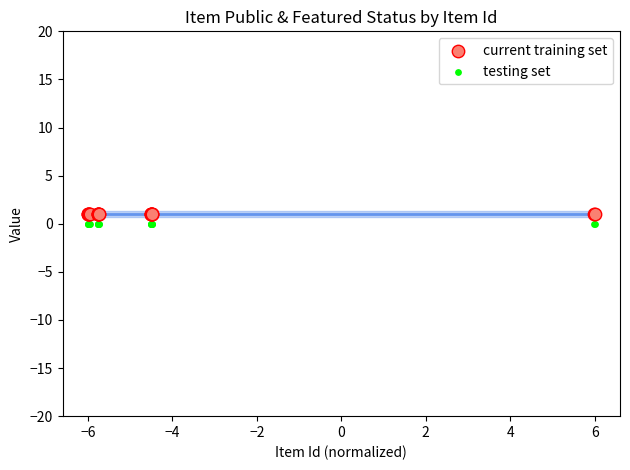

What are all the series names shown in the legend?

current training set, testing set